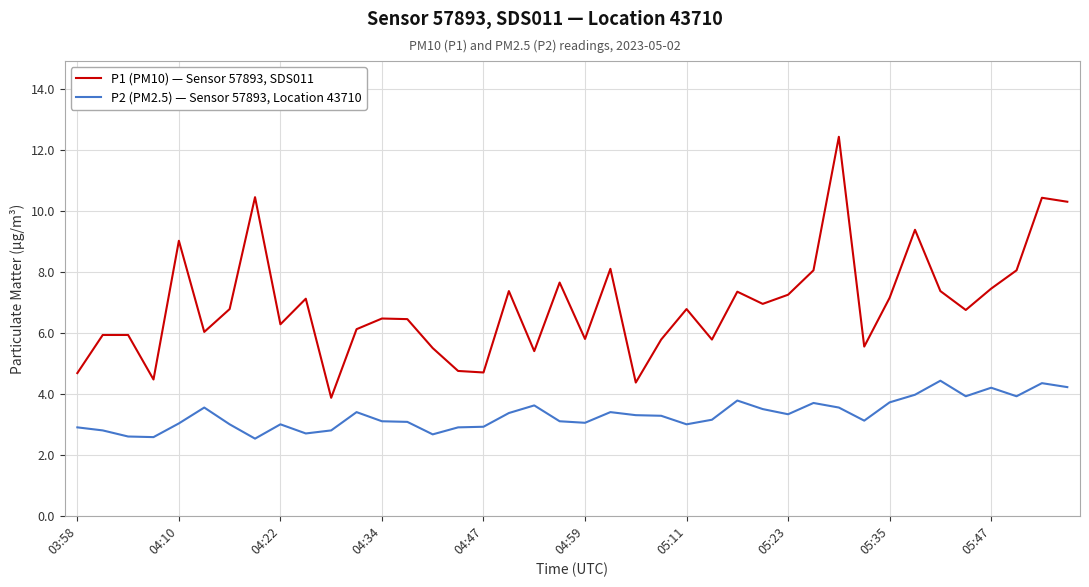

Which series has the largest range (max minus min)?

P1 (PM10) — Sensor 57893, SDS011